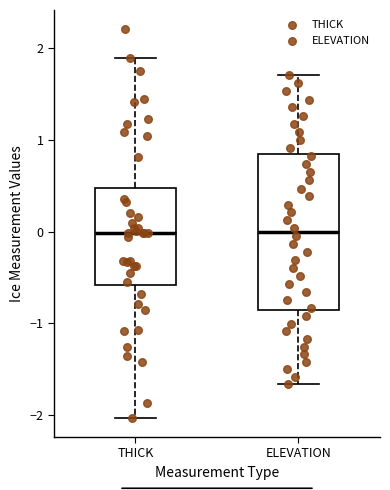

Reading left to right, transcribe this box plot: for each box, give where its median line is, the range the box spans, and where its two whiskers end, as read against the y-axis. The values are not printed on the chart, so give them approximately, as read against the axis.

THICK: median 0.0, box -0.6 to 0.5, whiskers -2.0 to 1.9
ELEVATION: median 0.0, box -0.9 to 0.8, whiskers -1.7 to 1.7